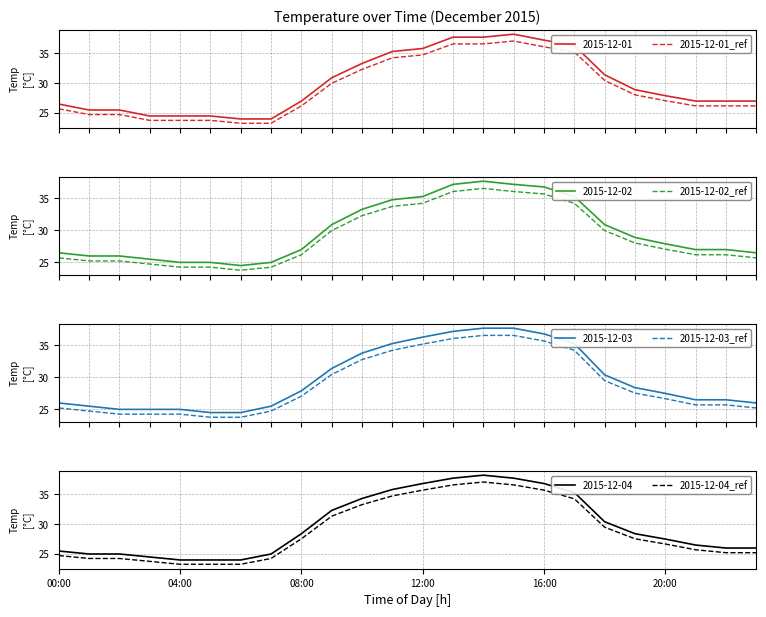

True or false: 2015-12-02_ref and 2015-12-04_ref cross at least once.

False